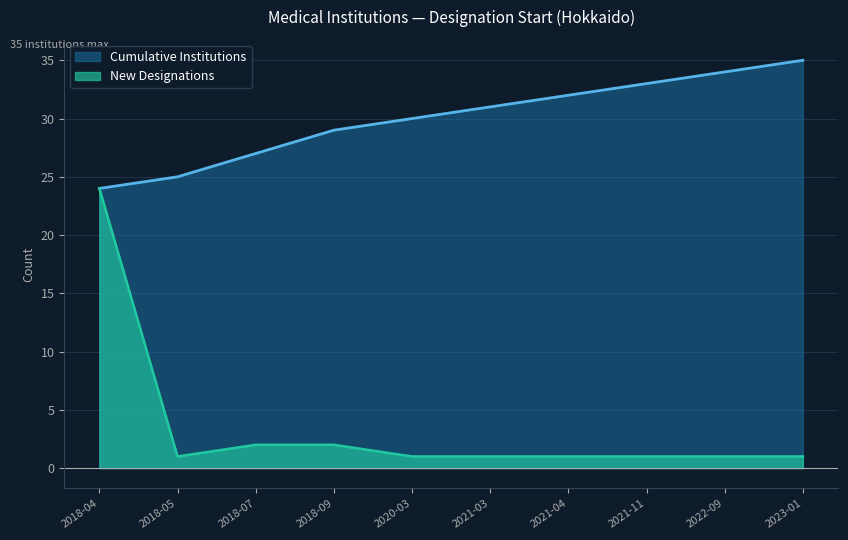

What position from the left is 2018-07?

3